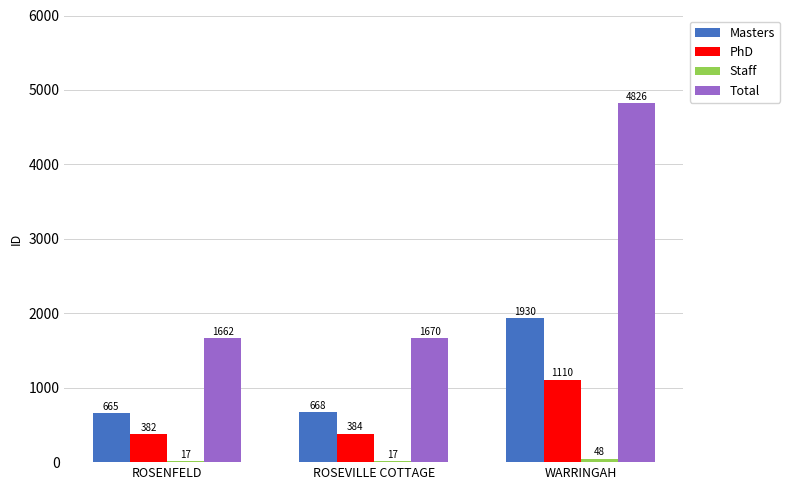

Which series has the largest range (max minus min)?

Total